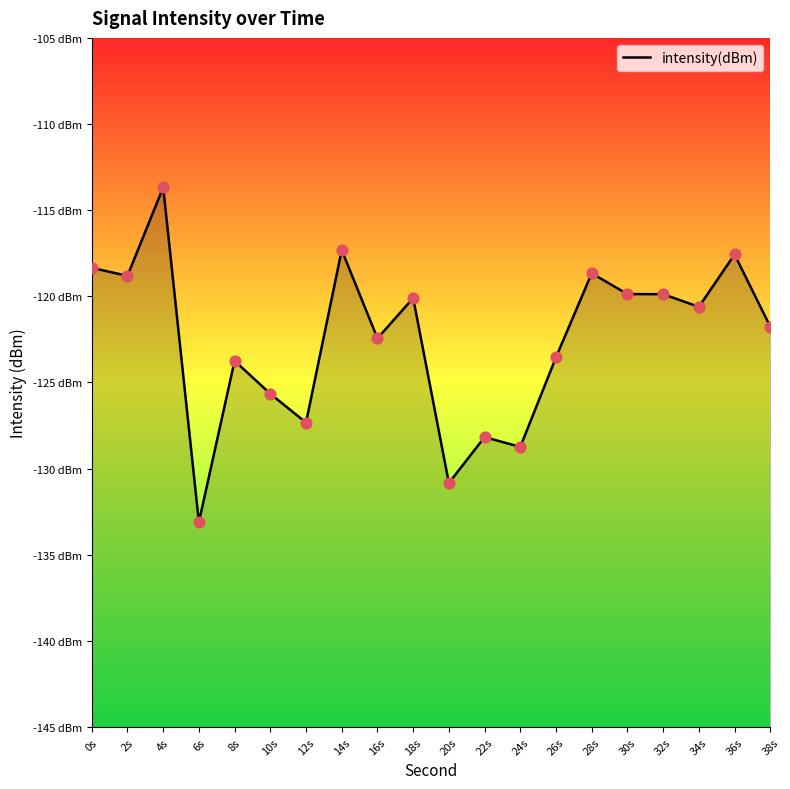

What is the change in value from 34s to 36s?

+3.0